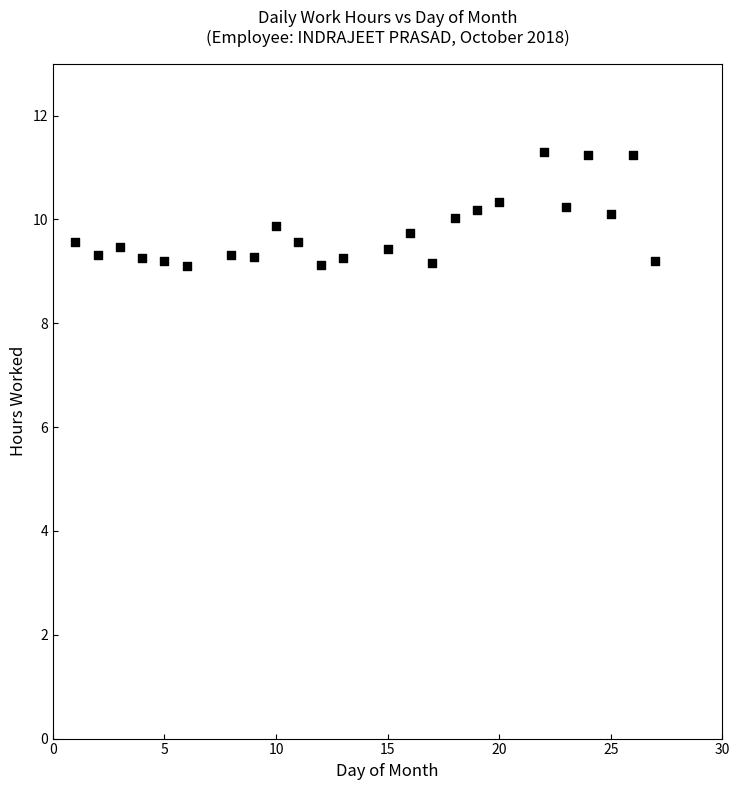

What is the range of Y values (max minus min)?

2.2